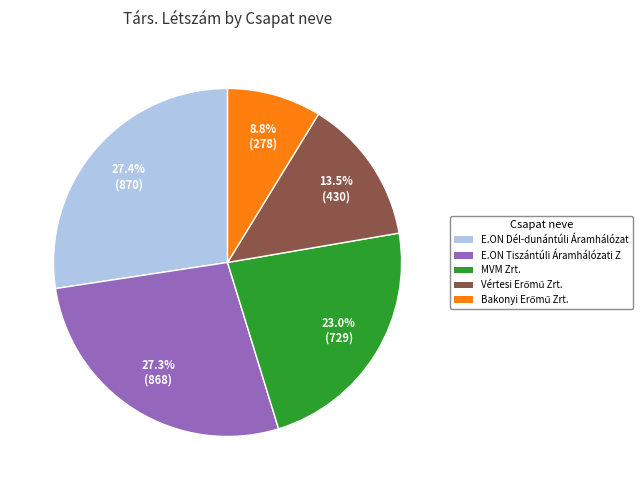

What percentage do E.ON Dél-dunántúli Áramhálózat and E.ON Tiszántúli Áramhálózati Z together represent?

54.7%